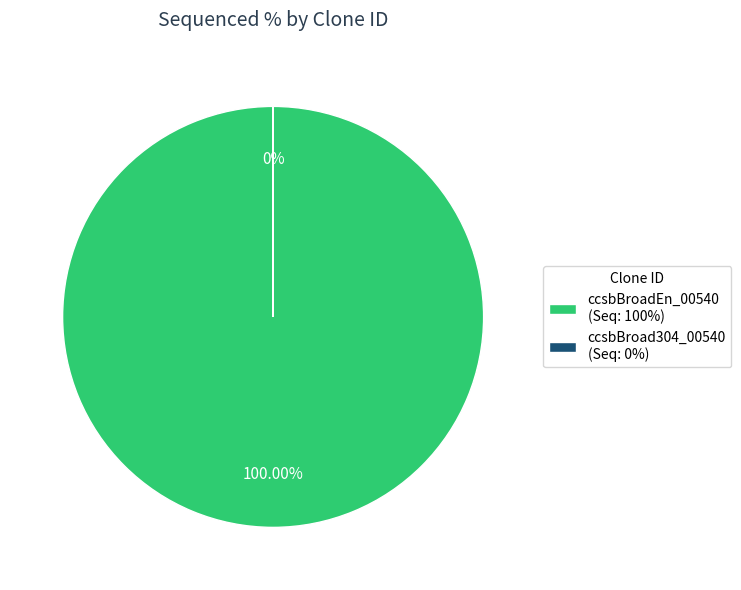

Rank the categories by value from highest to lowest.

ccsbBroadEn_00540, ccsbBroad304_00540